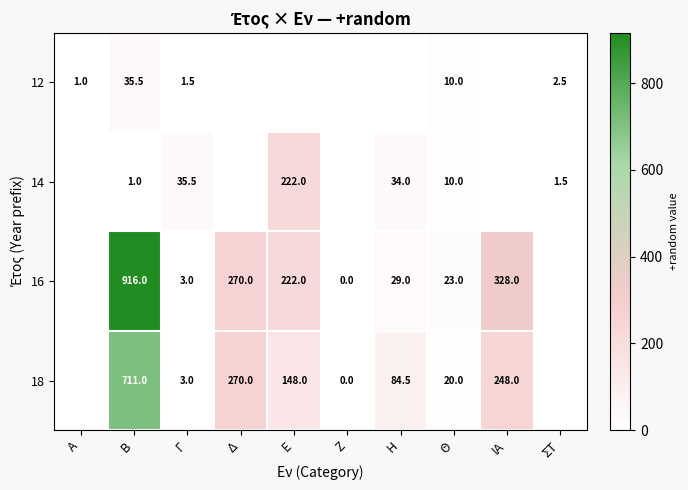

True or false: 12 has a value of 10.0 at Θ.

True